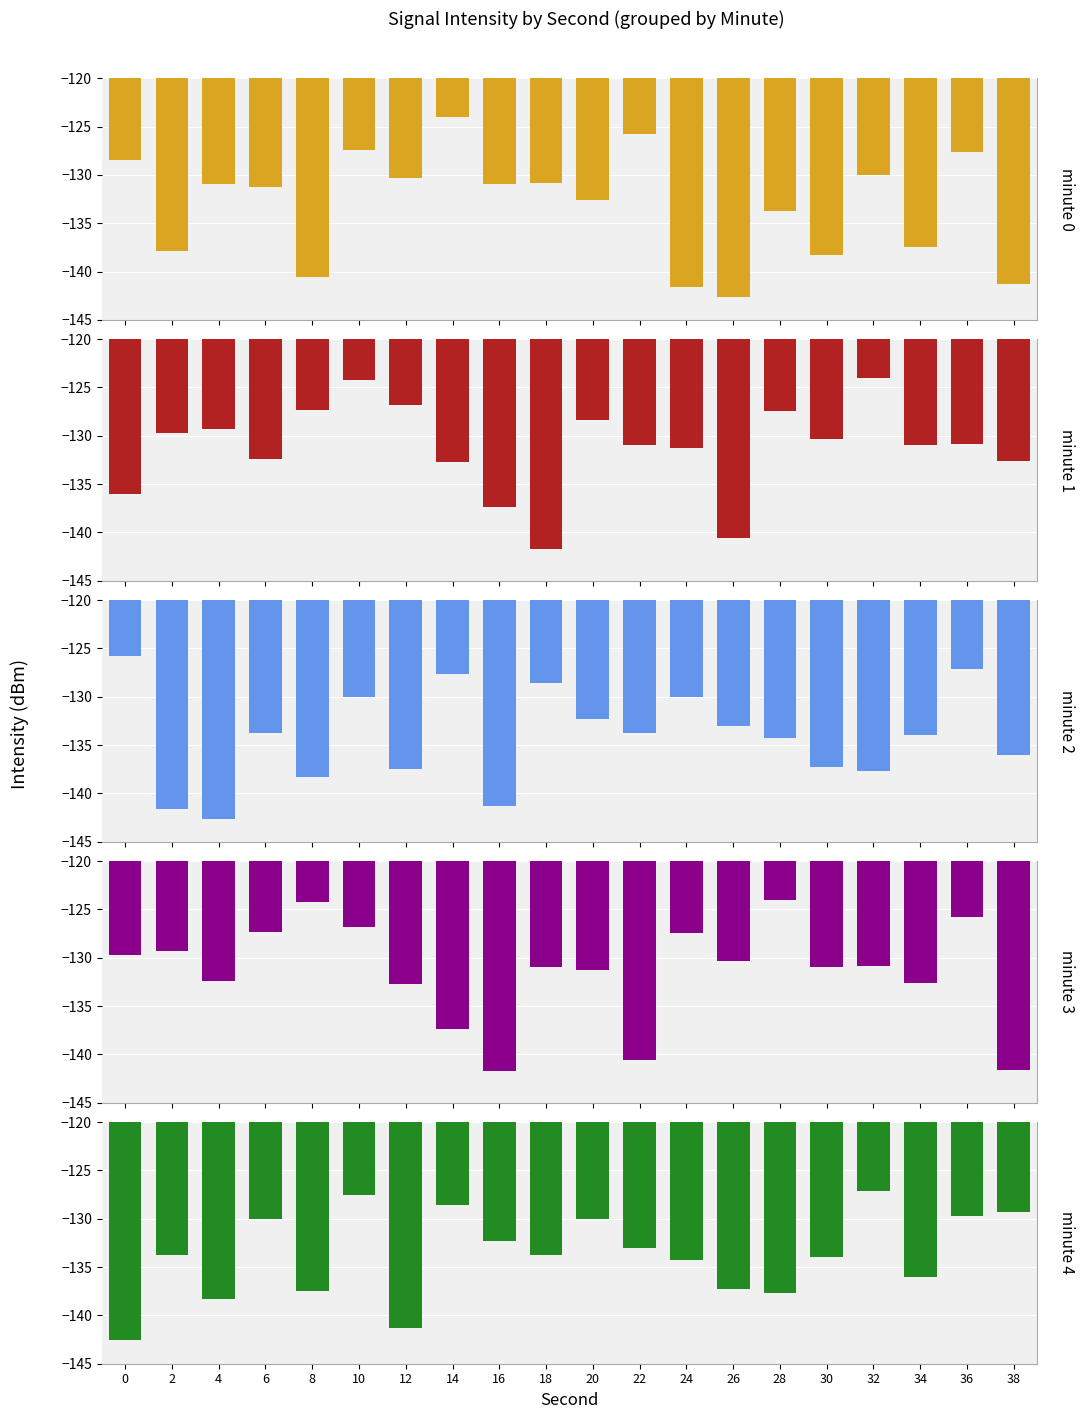

What are all the series names shown in the legend?

minute 0, minute 1, minute 2, minute 3, minute 4